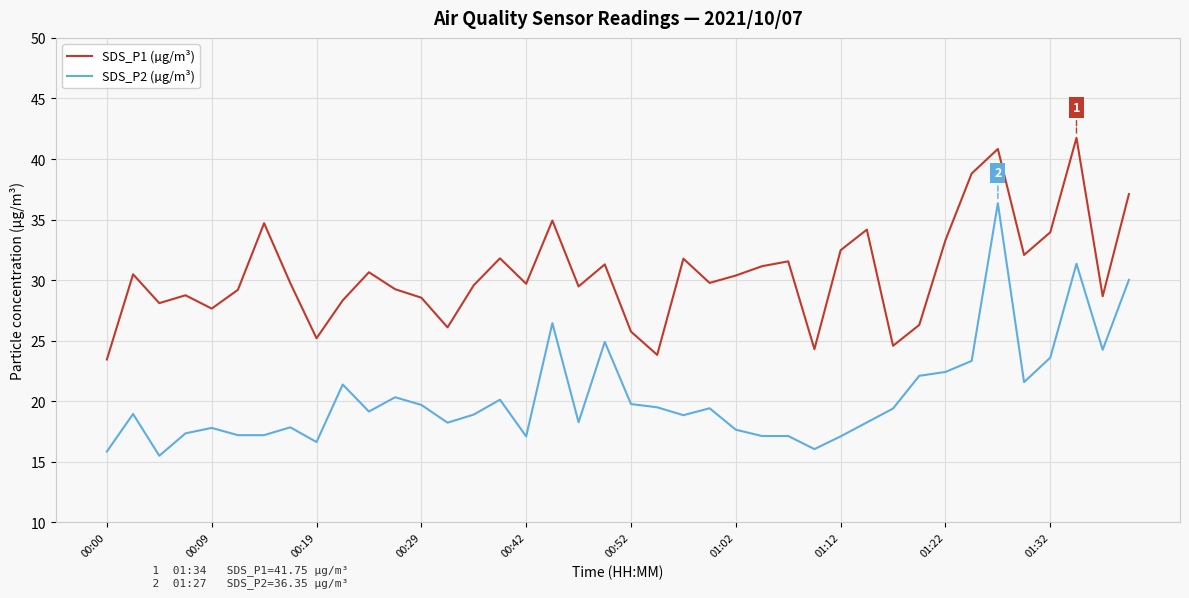

How many series are shown in this chart?

2